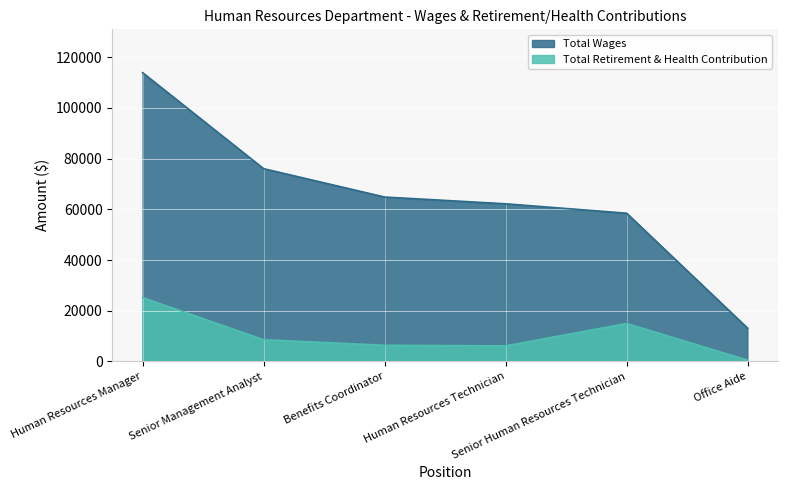

Which has a higher value, Benefits Coordinator or Senior Human Resources Technician?

Benefits Coordinator